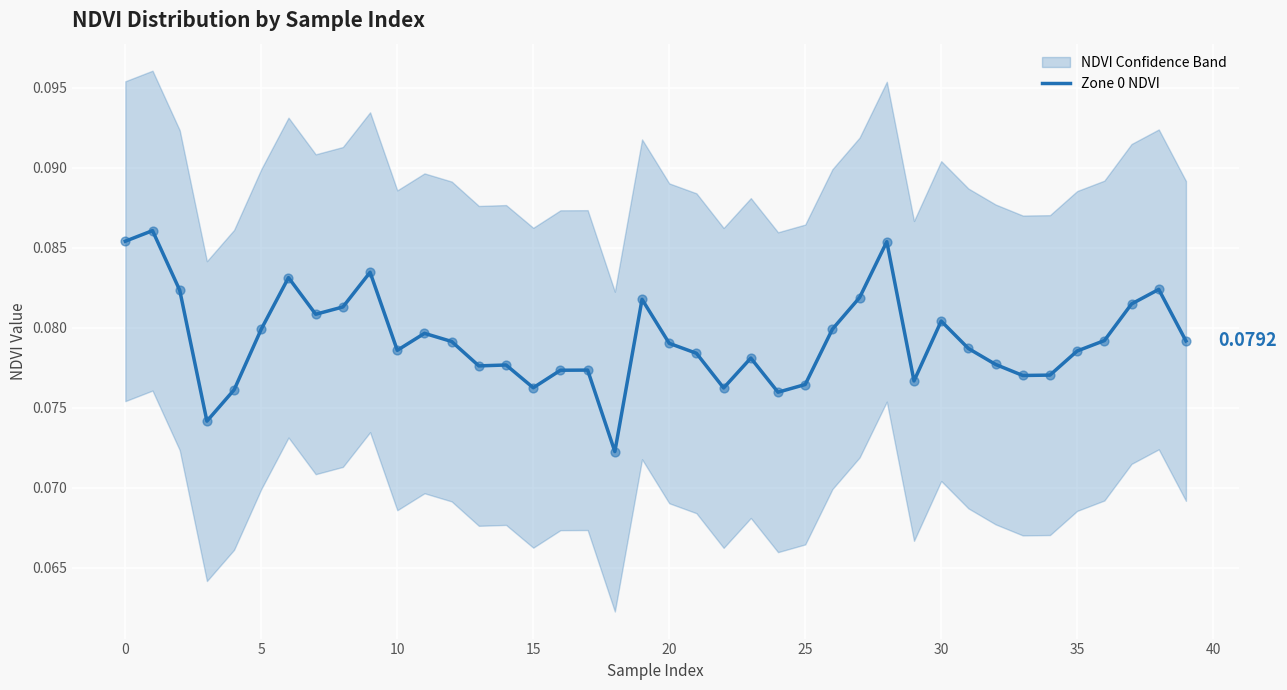

Between 31 and 22, which is larger?

31